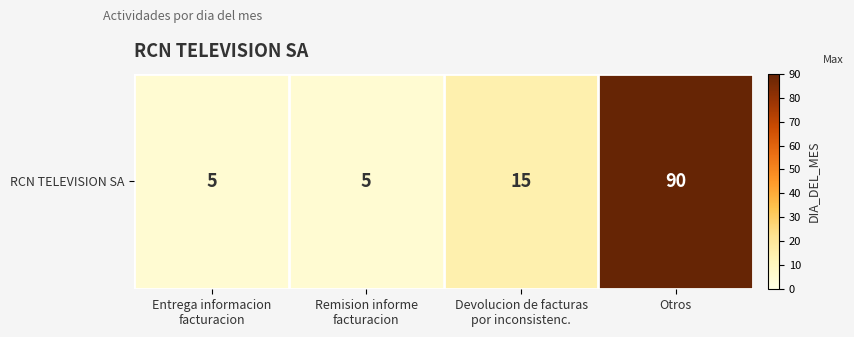

What is the difference between the values at Entrega informacion
facturacion and Otros?

85